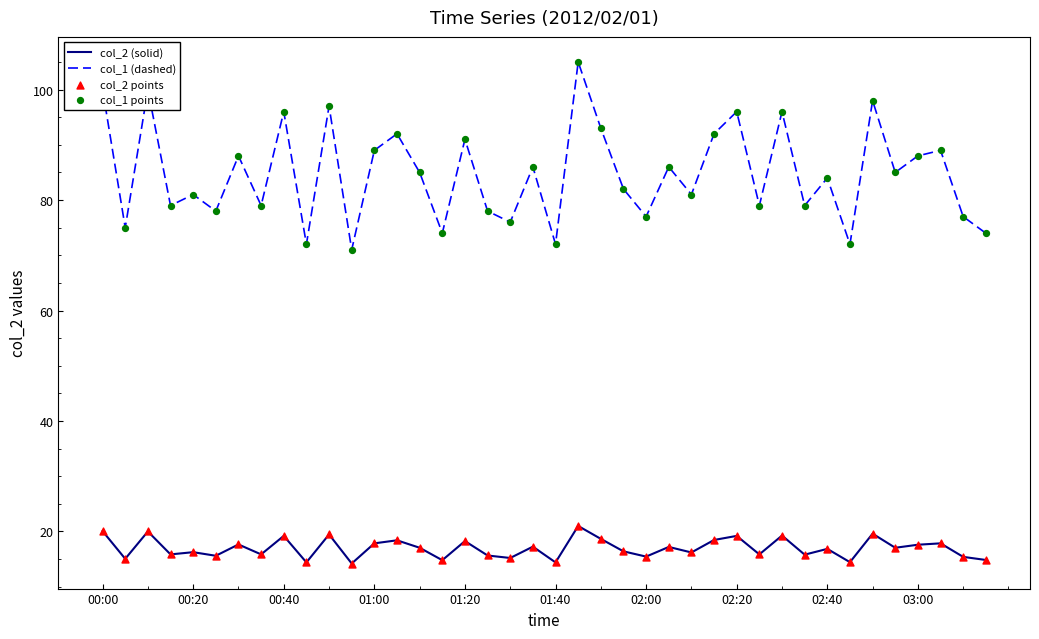

True or false: col_2 (solid) and col_1 (dashed) cross at least once.

False